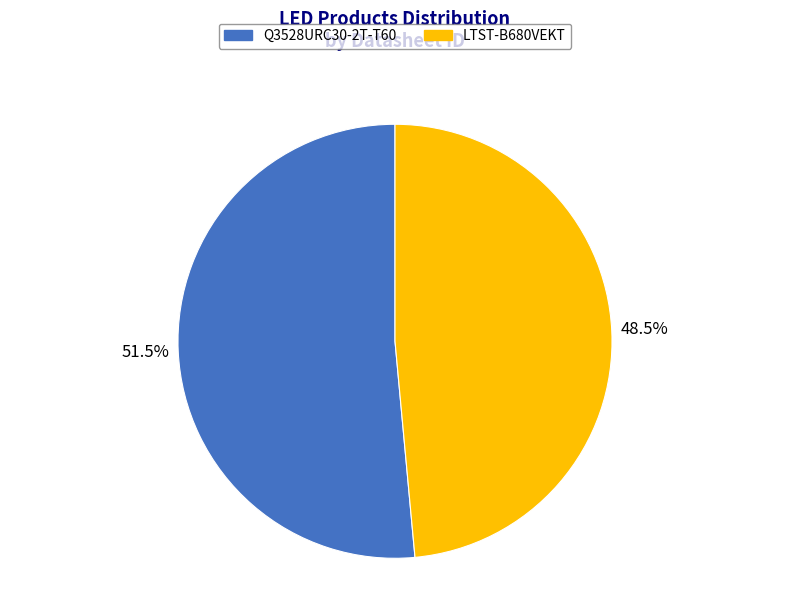

Rank the categories by value from lowest to highest.

LTST-B680VEKT, Q3528URC30-2T-T60